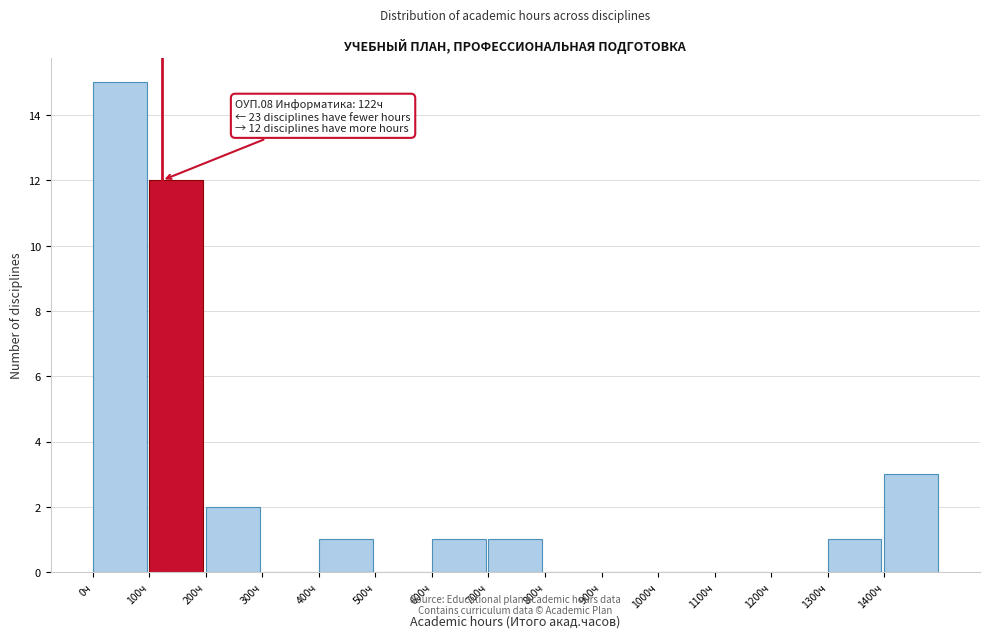

Over which range of the x-axis is the bar tallest?

0 to 100